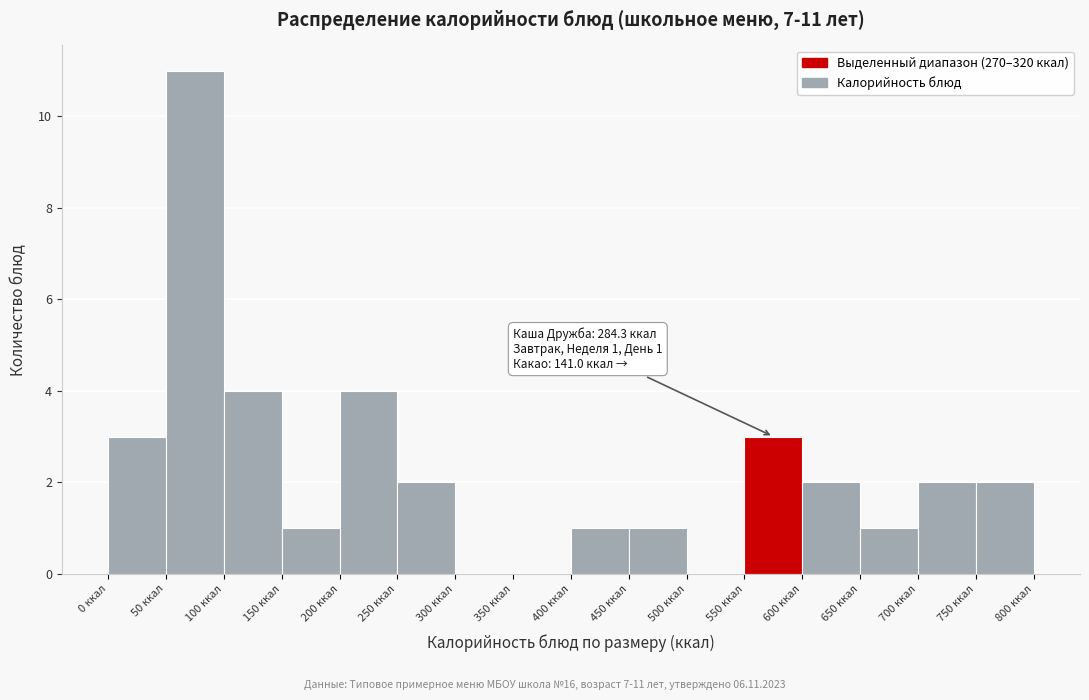

Over which range of the x-axis is the bar tallest?

50 to 100